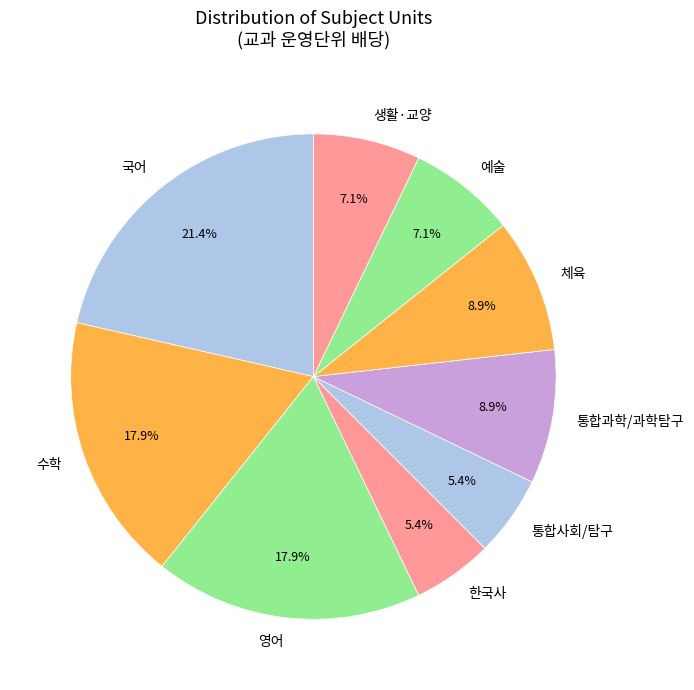

How much of the chart is everything except 한국사?

94.6%